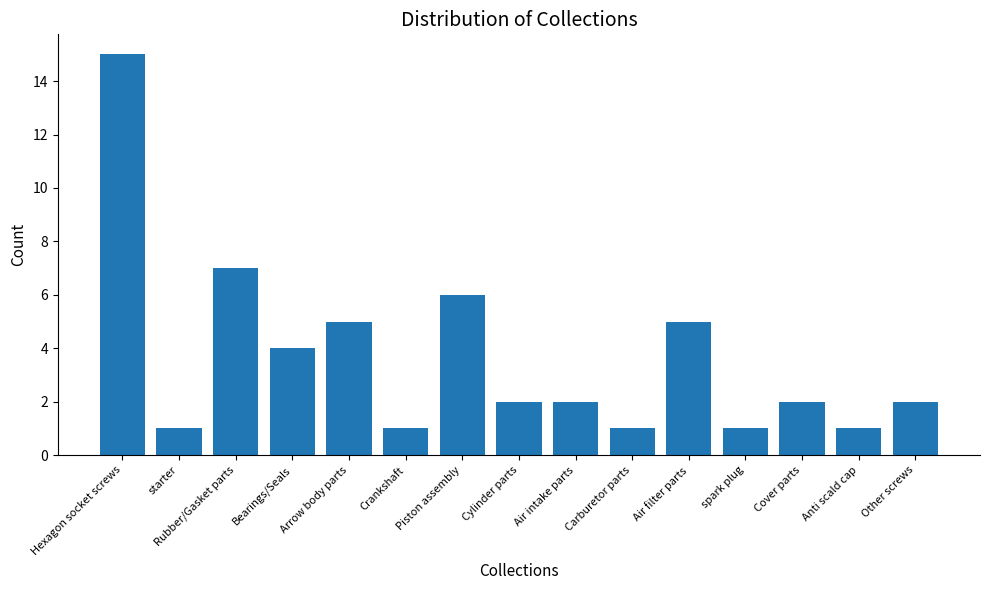

What is the change in value from Hexagon socket screws to Bearings/Seals?

-11